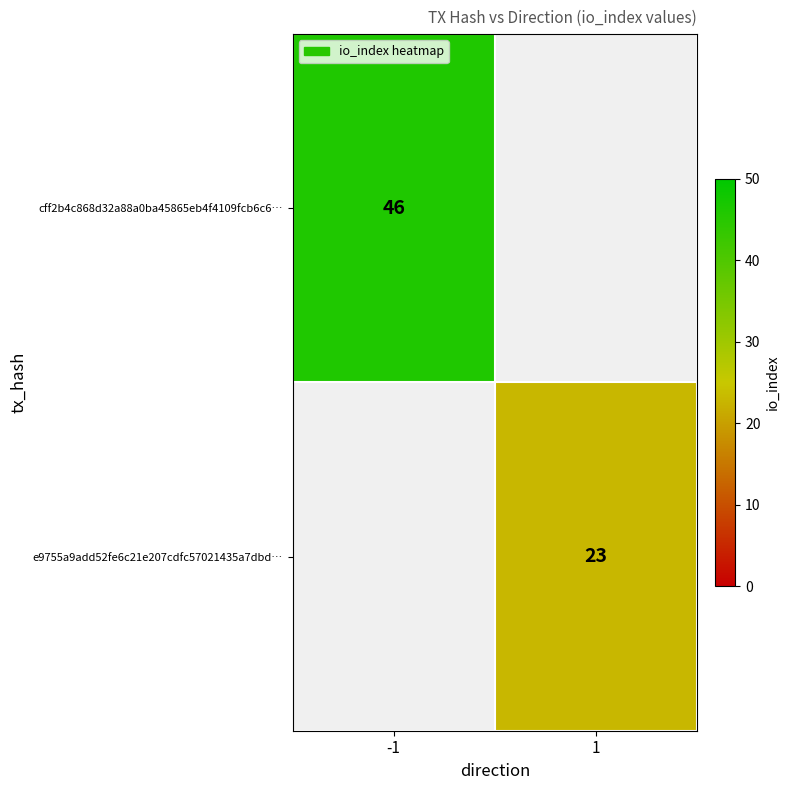

True or false: cff2b4c868d32a88a0ba45865eb4f4109fcb6c6… has a value of 46 at -1.

True